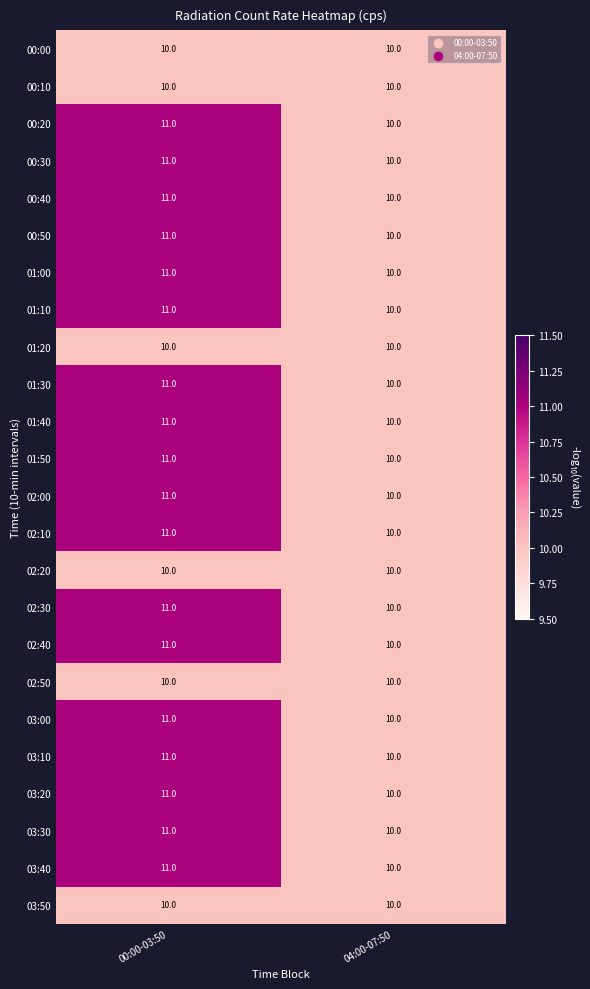

What is the sum of all 03:40 values?

21